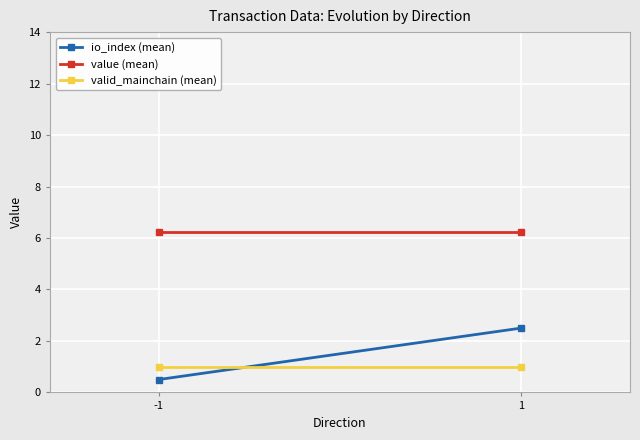

Reading left to right, what are all the values shown in this chart?

io_index (mean): -1=0.5	1=2.5
value (mean): -1=6.2	1=6.2
valid_mainchain (mean): -1=1.0	1=1.0